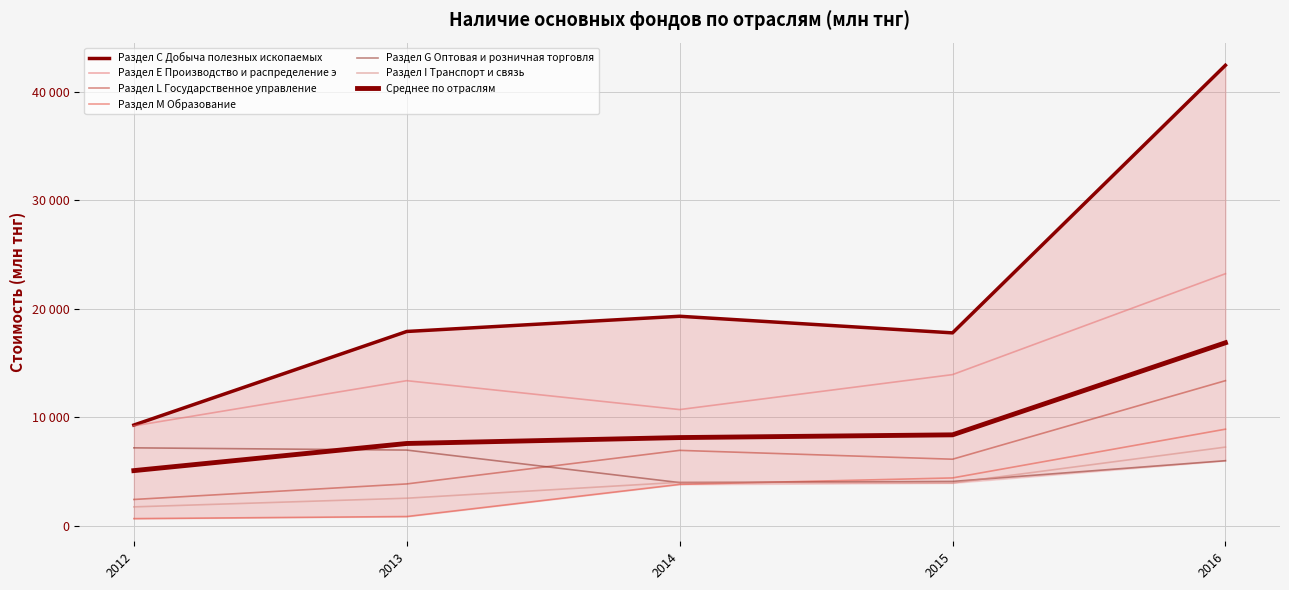

Is it true that Раздел С Добыча полезных ископаемых equals 12326 at 2014?

False